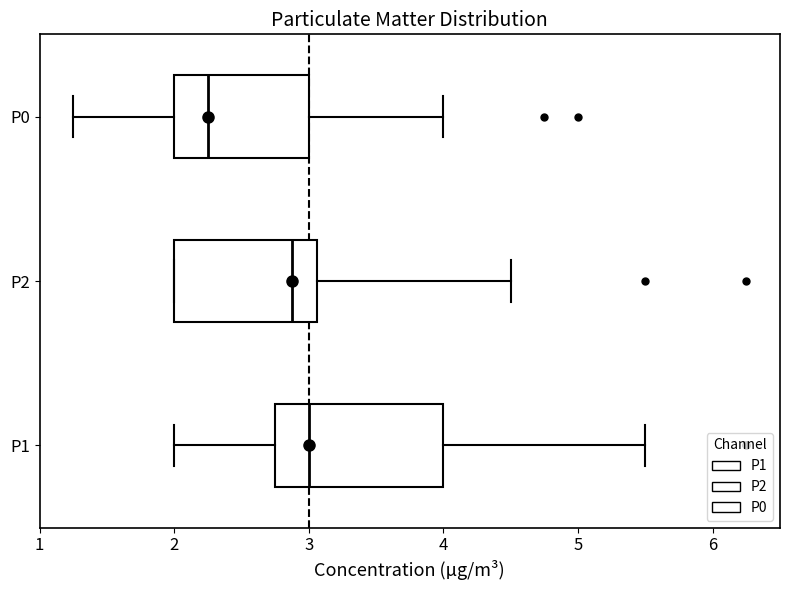

Comparing the boxes themselves (not the whiskers), which one is the widest?

P1